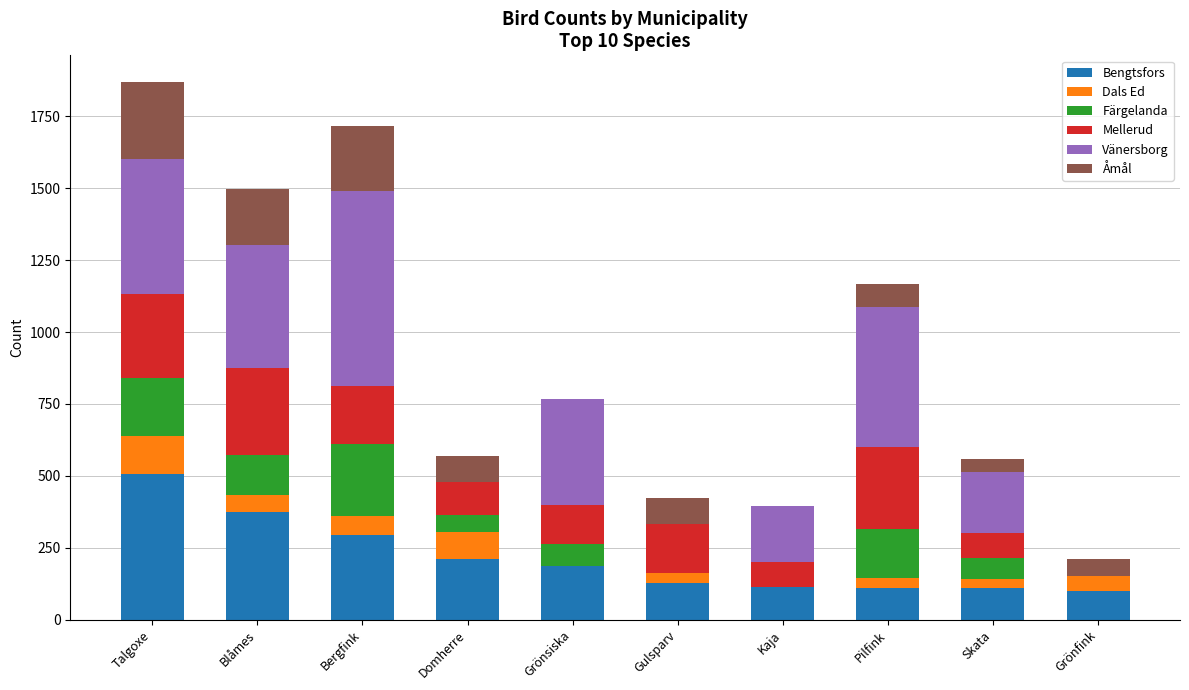

What is the total value across all series at Talgoxe?

1869